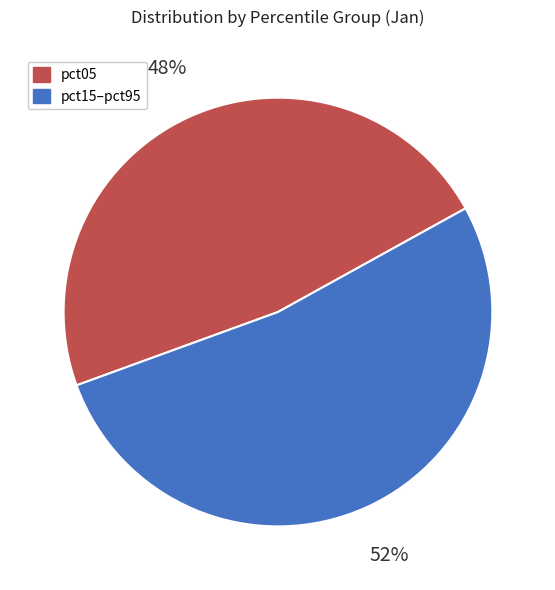

Is there any slice that represents more than half of the pie?

Yes